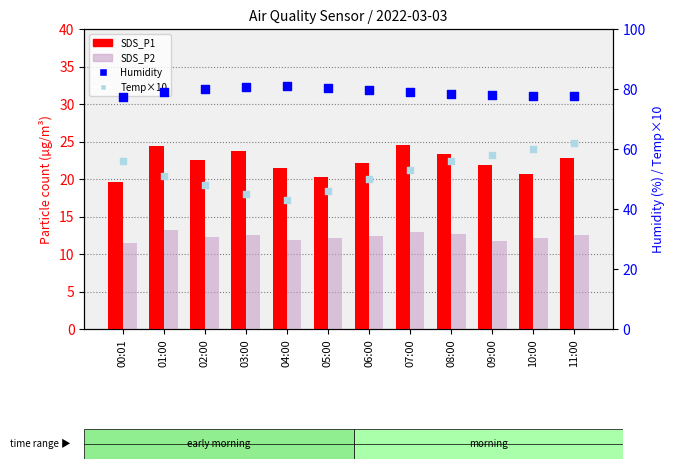

Which series contains the highest Y value?

Humidity